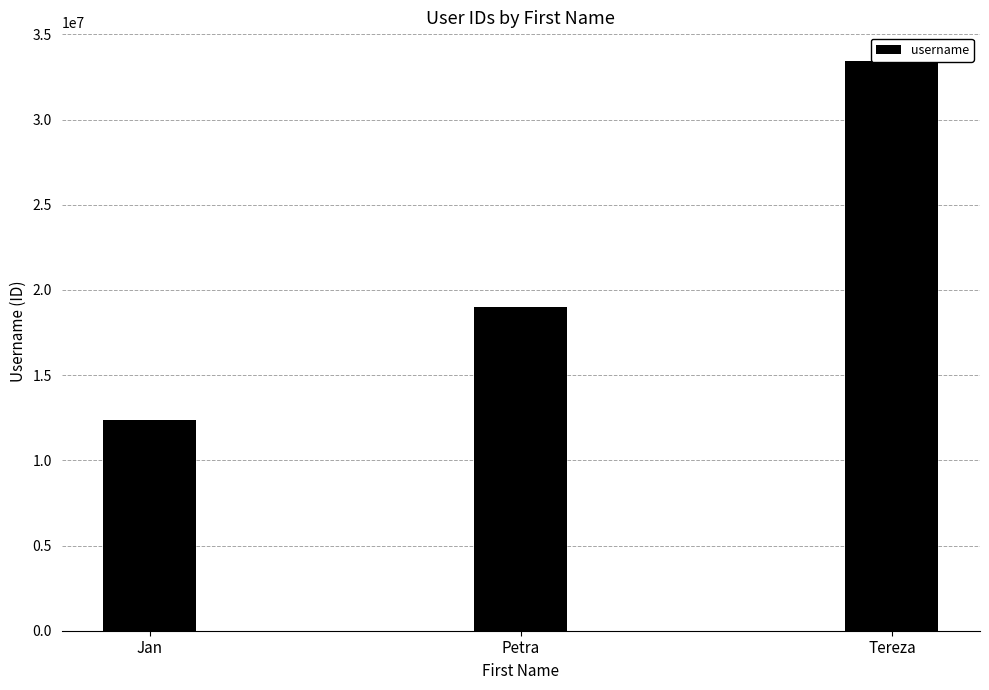

What is the label of the 2nd bar from the right?

Petra